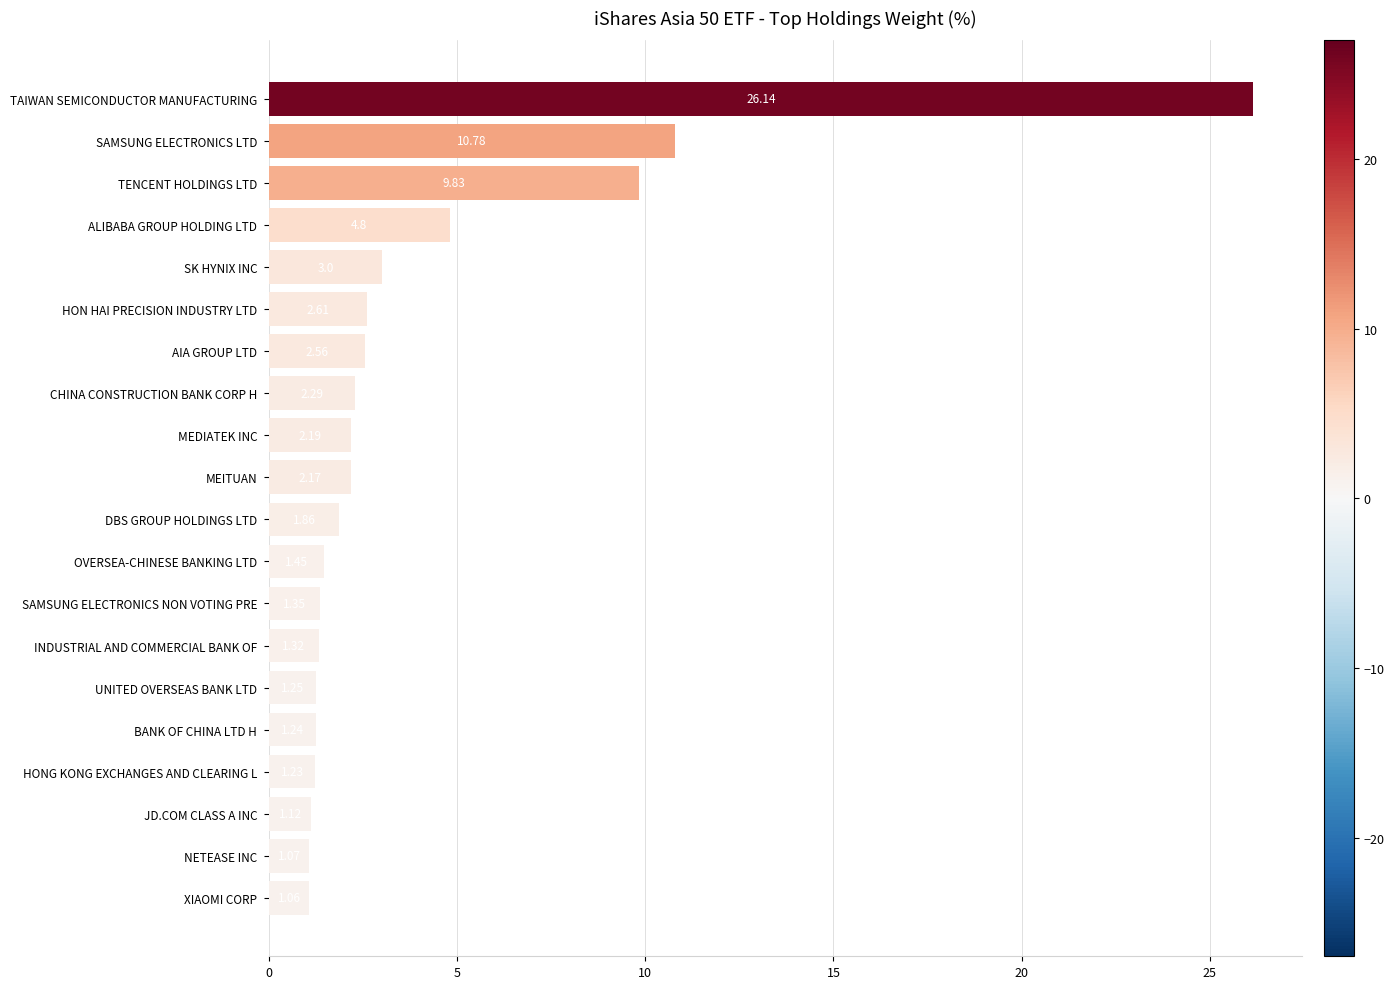

List the labels in order of value, largest first.

TAIWAN SEMICONDUCTOR MANUFACTURING, SAMSUNG ELECTRONICS LTD, TENCENT HOLDINGS LTD, ALIBABA GROUP HOLDING LTD, SK HYNIX INC, HON HAI PRECISION INDUSTRY LTD, AIA GROUP LTD, CHINA CONSTRUCTION BANK CORP H, MEDIATEK INC, MEITUAN, DBS GROUP HOLDINGS LTD, OVERSEA-CHINESE BANKING LTD, SAMSUNG ELECTRONICS NON VOTING PRE, INDUSTRIAL AND COMMERCIAL BANK OF, UNITED OVERSEAS BANK LTD, BANK OF CHINA LTD H, HONG KONG EXCHANGES AND CLEARING L, JD.COM CLASS A INC, NETEASE INC, XIAOMI CORP